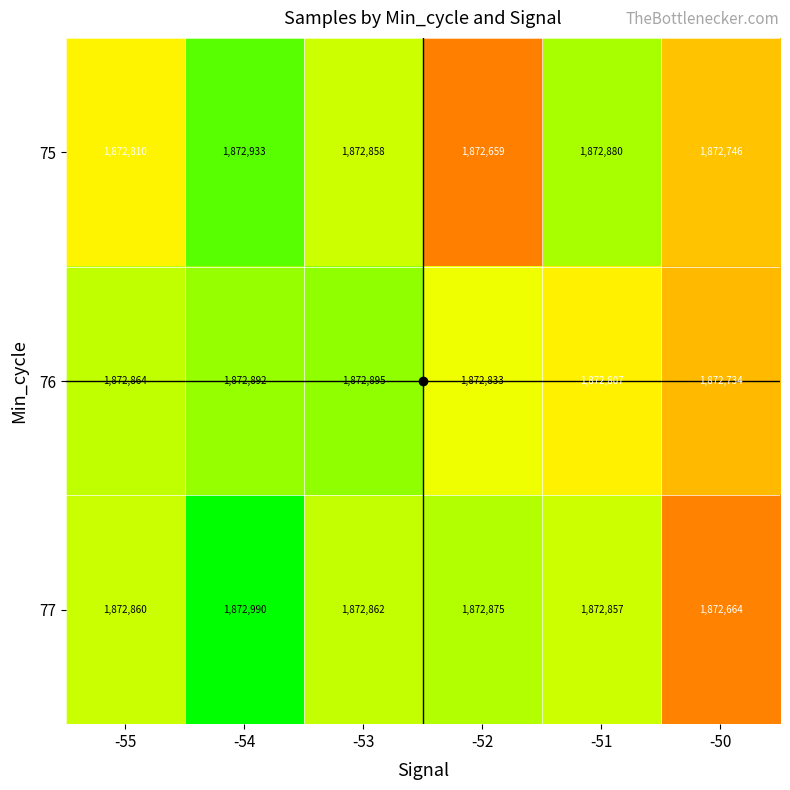

Between -54 and -53, which series saw the biggest shift?

77